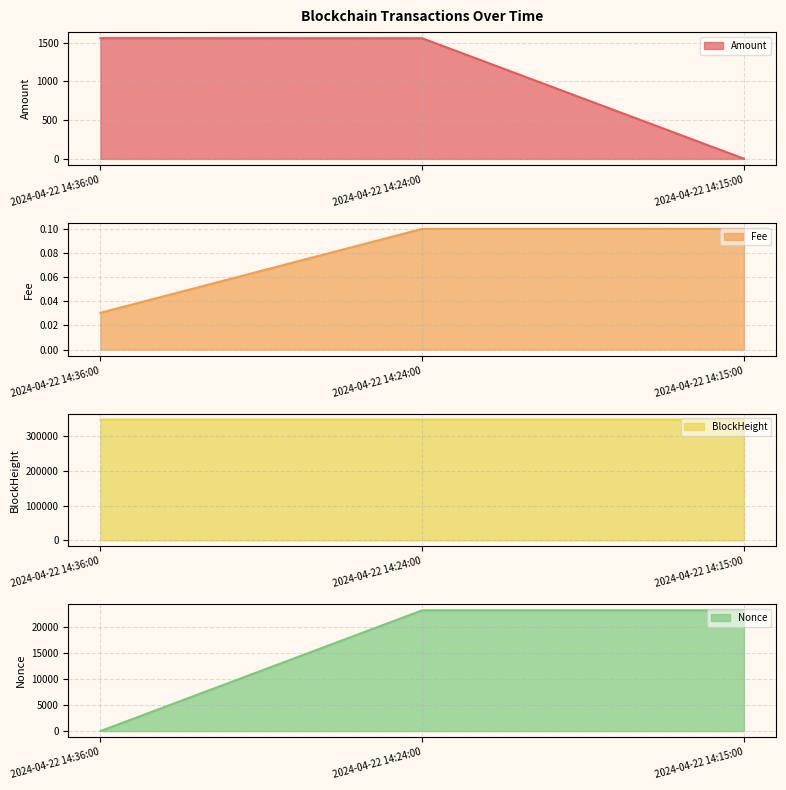

What is the total value across all series at 2024-04-22 14:24:00?

372701.1